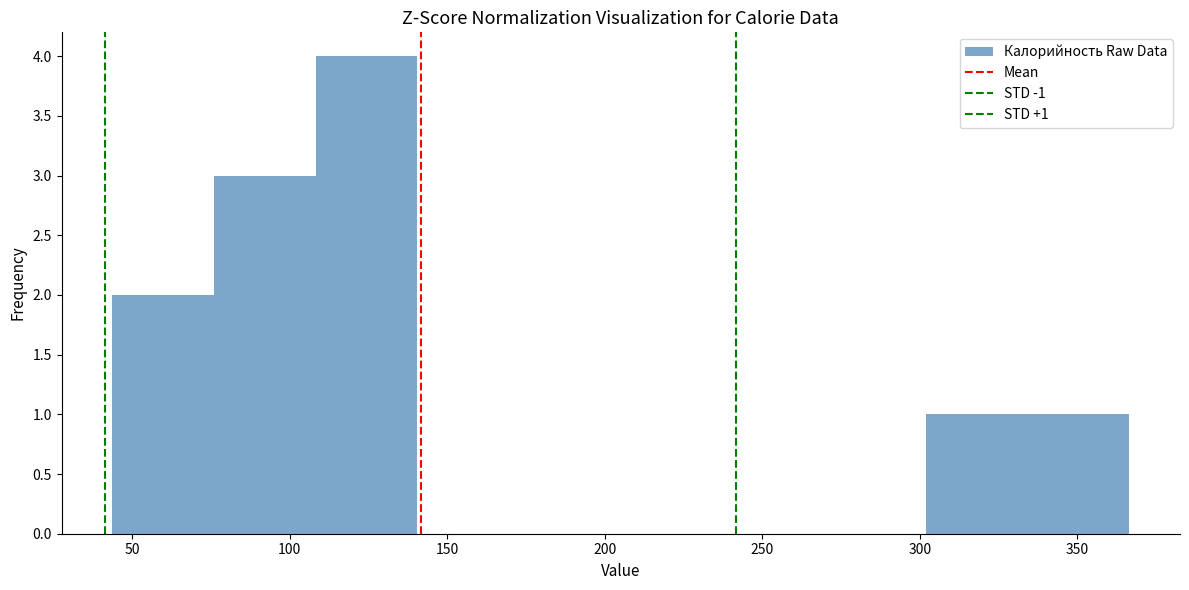

Which range on the x-axis has the tallest bar?

110 to 140